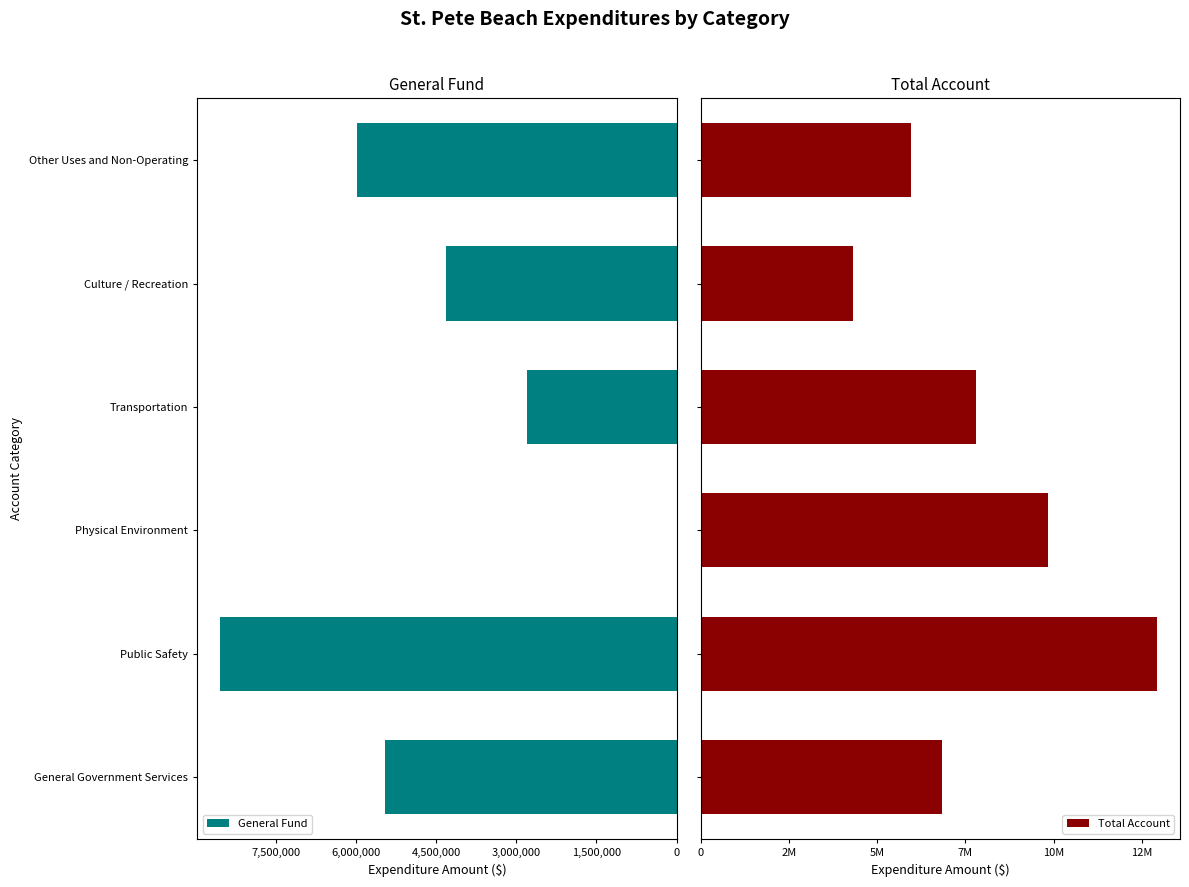

Rank the series by their maximum value, from lowest to highest.

General Fund, Total Account